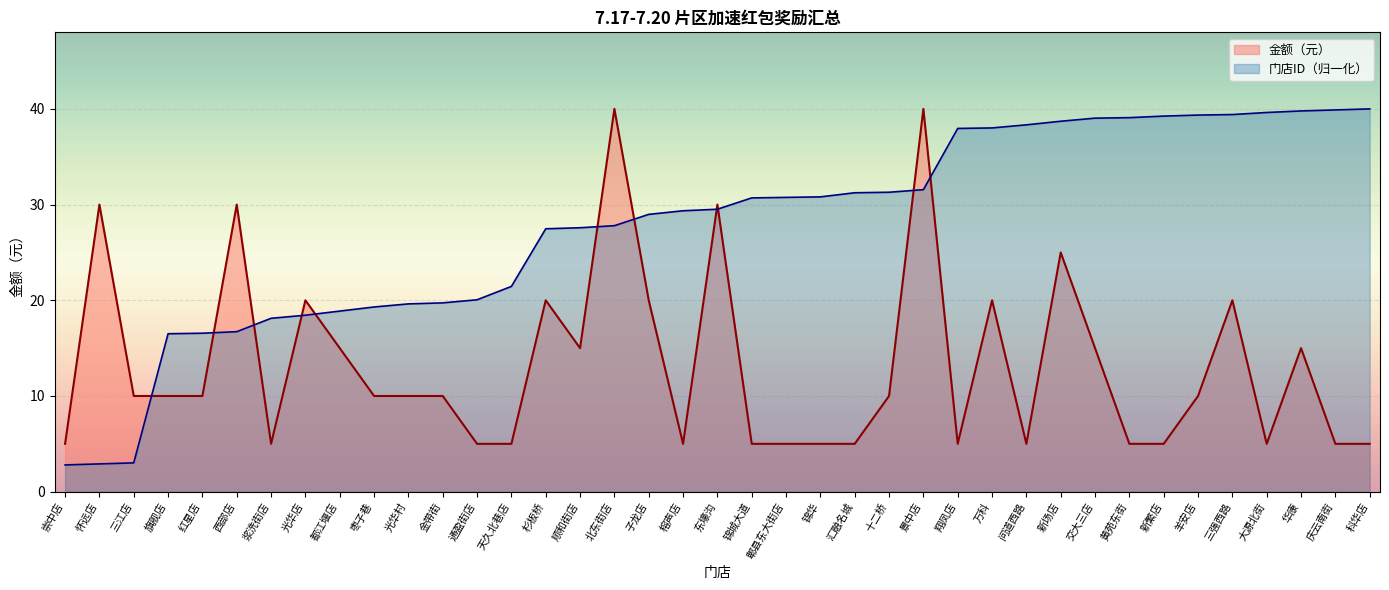

The value of 金额（元） at 东壕沟 is 16.2. True or false?

False